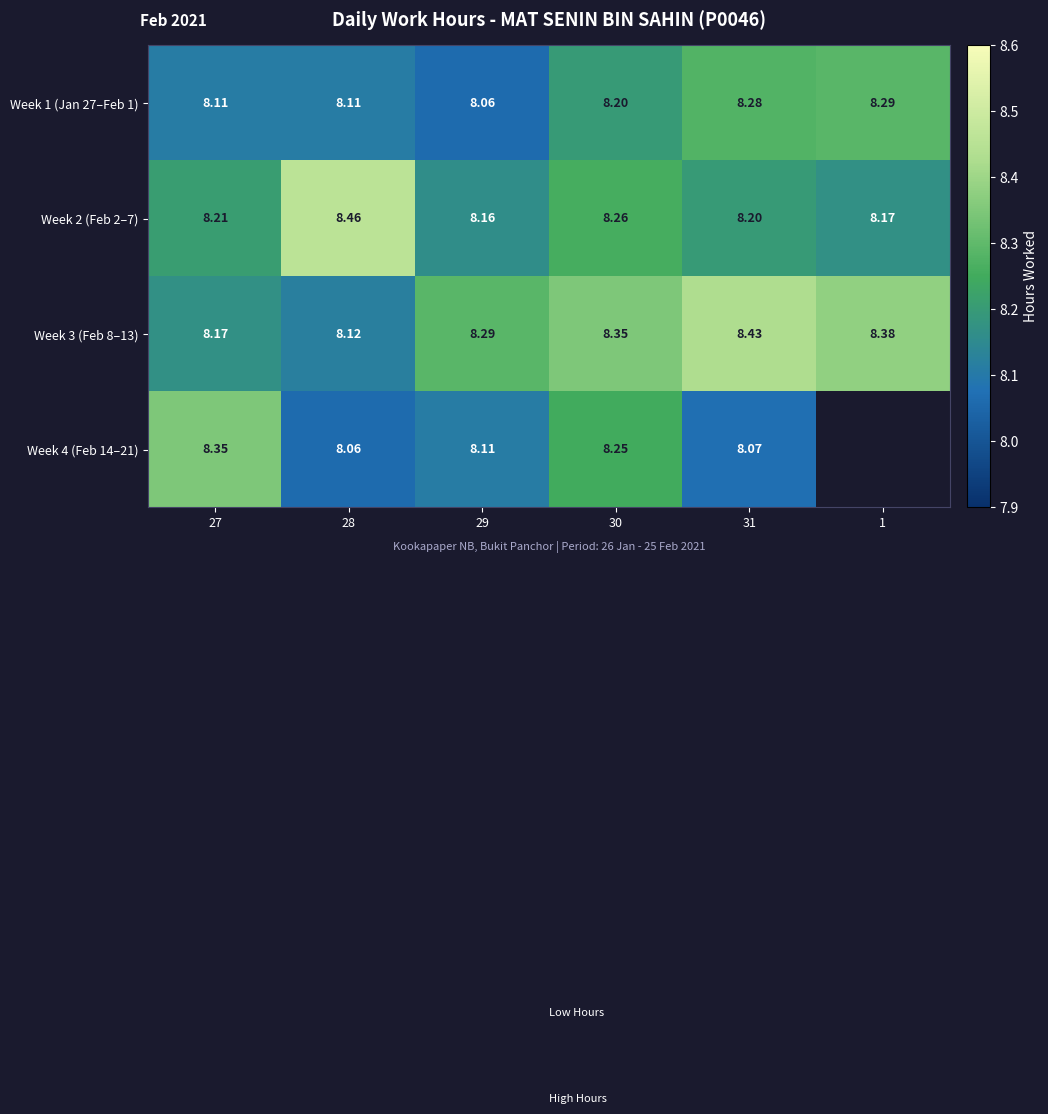

At which category is the sum across all series the highest?

30